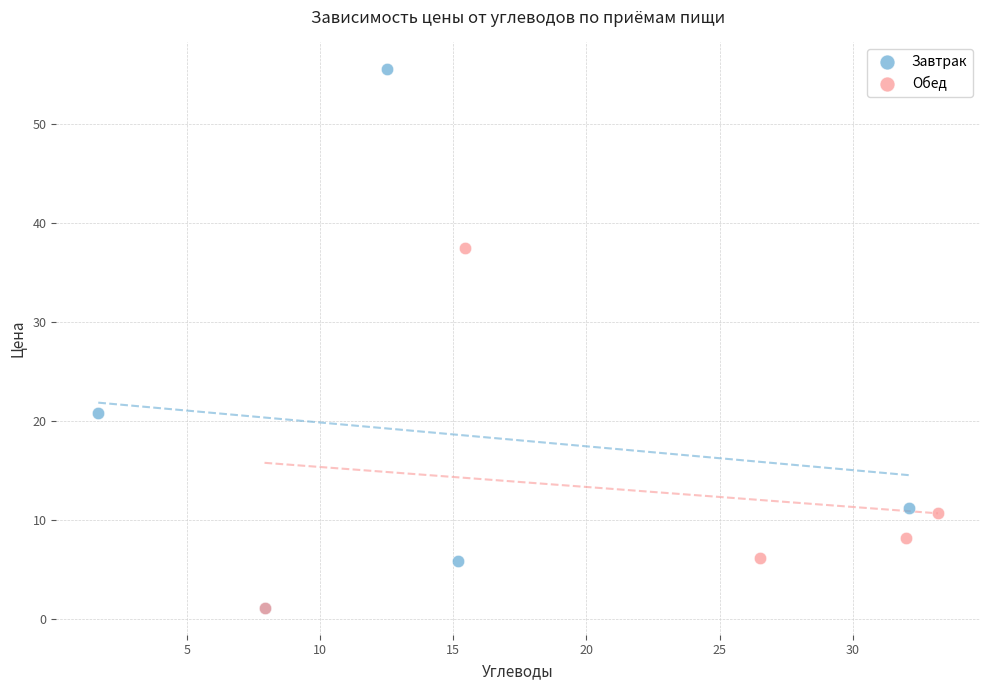

Which series has the largest Y range (max minus min)?

Завтрак